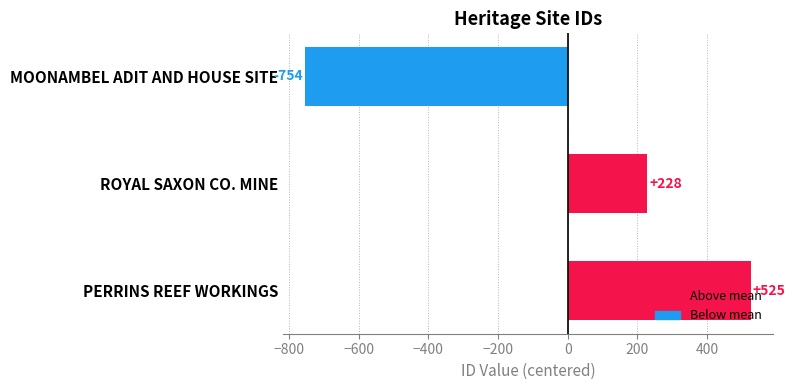

How many data points are less than 228?

1